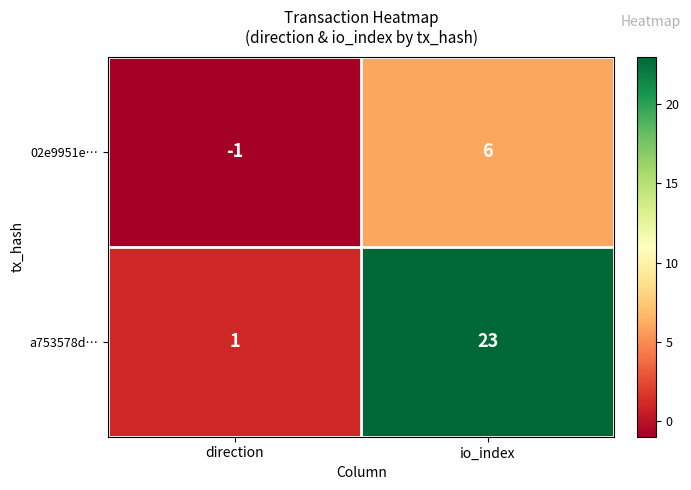

Rank the series by their maximum value, from highest to lowest.

a753578d…, 02e9951e…